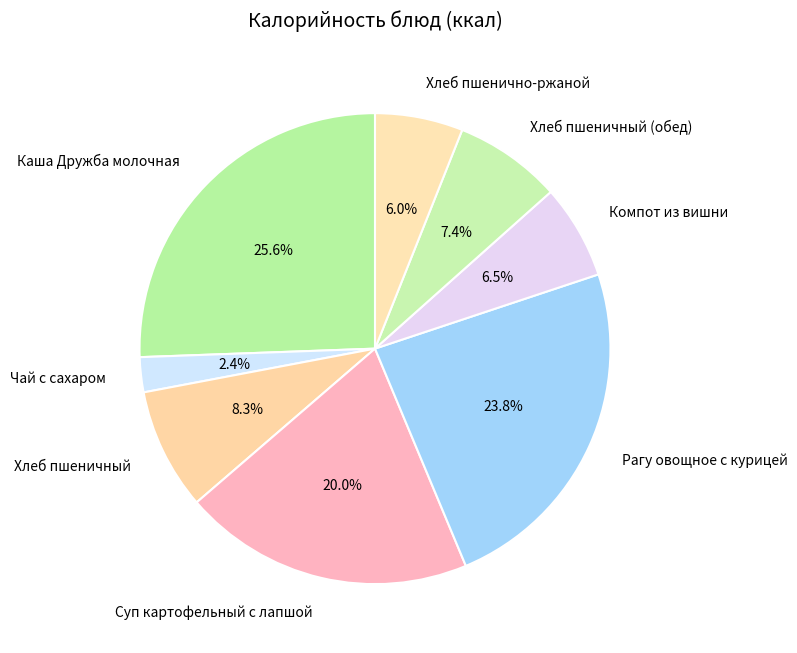

Do Суп картофельный с лапшой and Хлеб пшеничный together represent more than half of the pie?

No